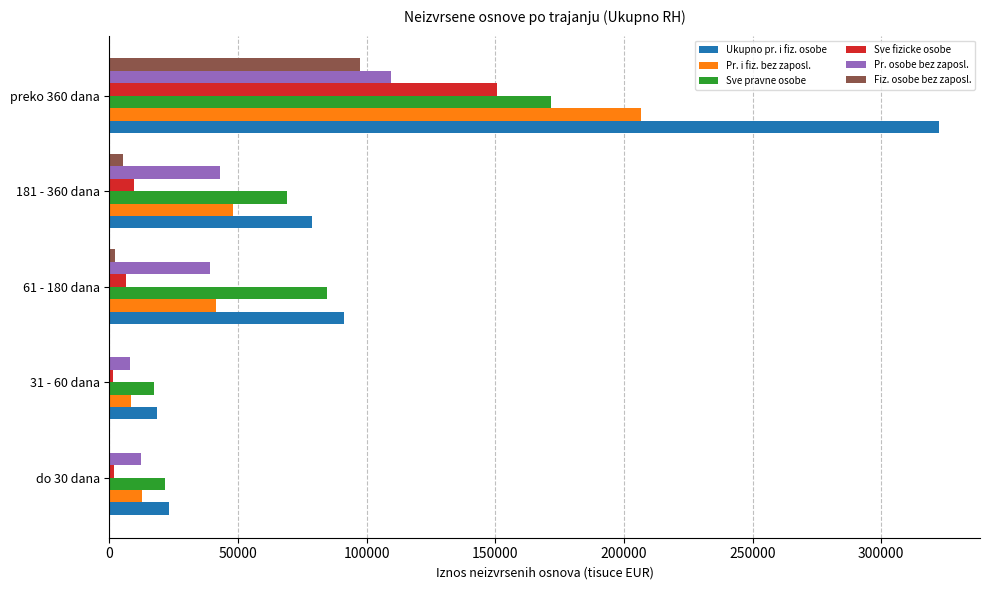

What is the sum of all Pr. osobe bez zaposl. values?

211549.8